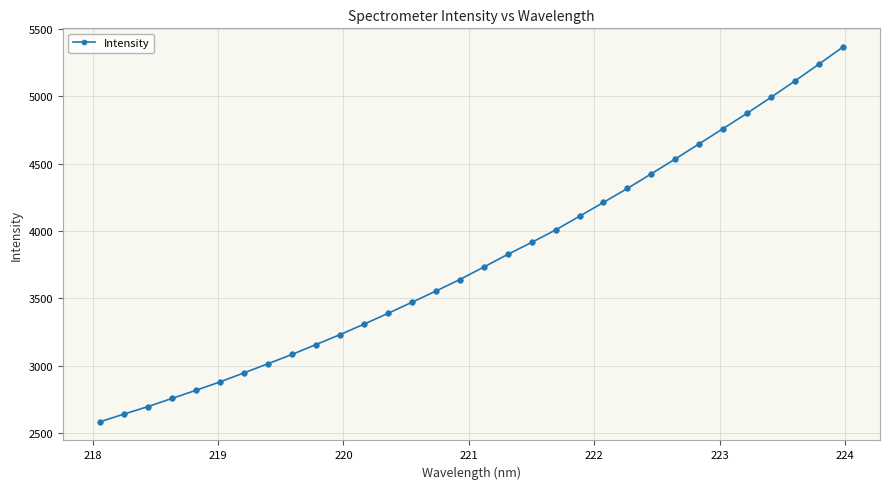

What is the value of the 19th point from the left?

3915.0